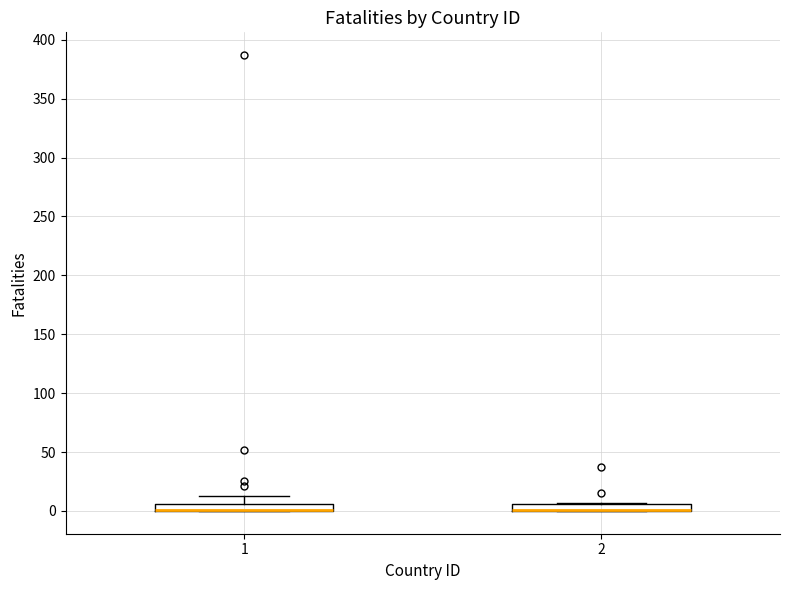

Where is the upper edge of the box at x = 1 on the y-axis? The values are not printed on the chart, so give them approximately, as read against the axis.

5